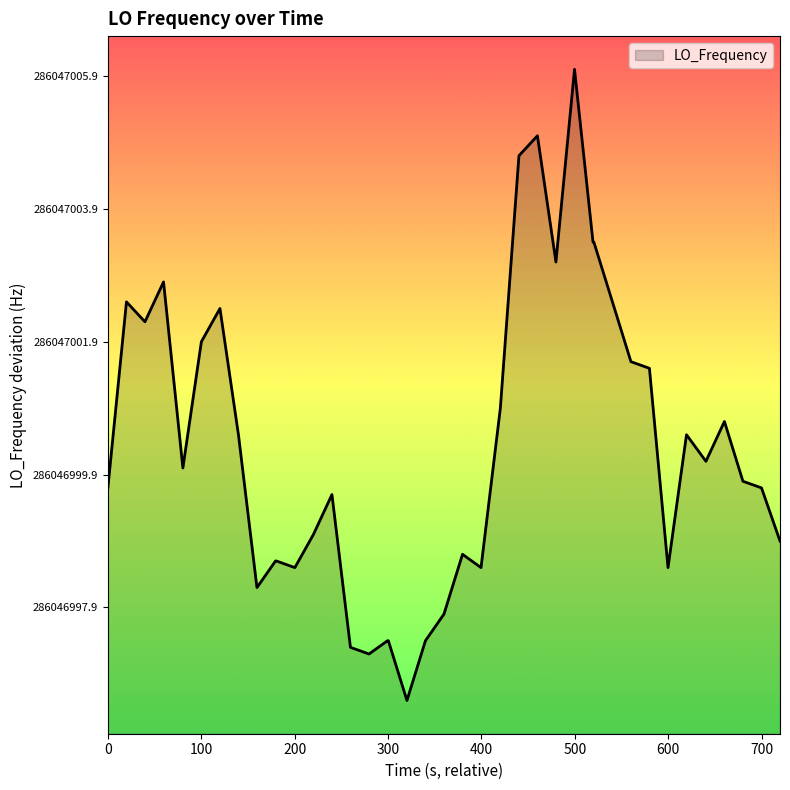

Reading right to left, list all the values displayed in this chart.

-1.0	-0.2	-0.1	0.8	0.2	0.6	-1.4	1.6	1.7	2.6	3.5	3.5	6.1	3.2	5.1	4.8	1.0	-1.4	-1.2	-2.1	-2.5	-3.4	-2.5	-2.5	-2.7	-2.6	-0.3	-0.9	-1.4	-1.3	-1.3	-1.7	0.6	2.5	2.0	0.1	2.9	2.3	2.6	-0.2